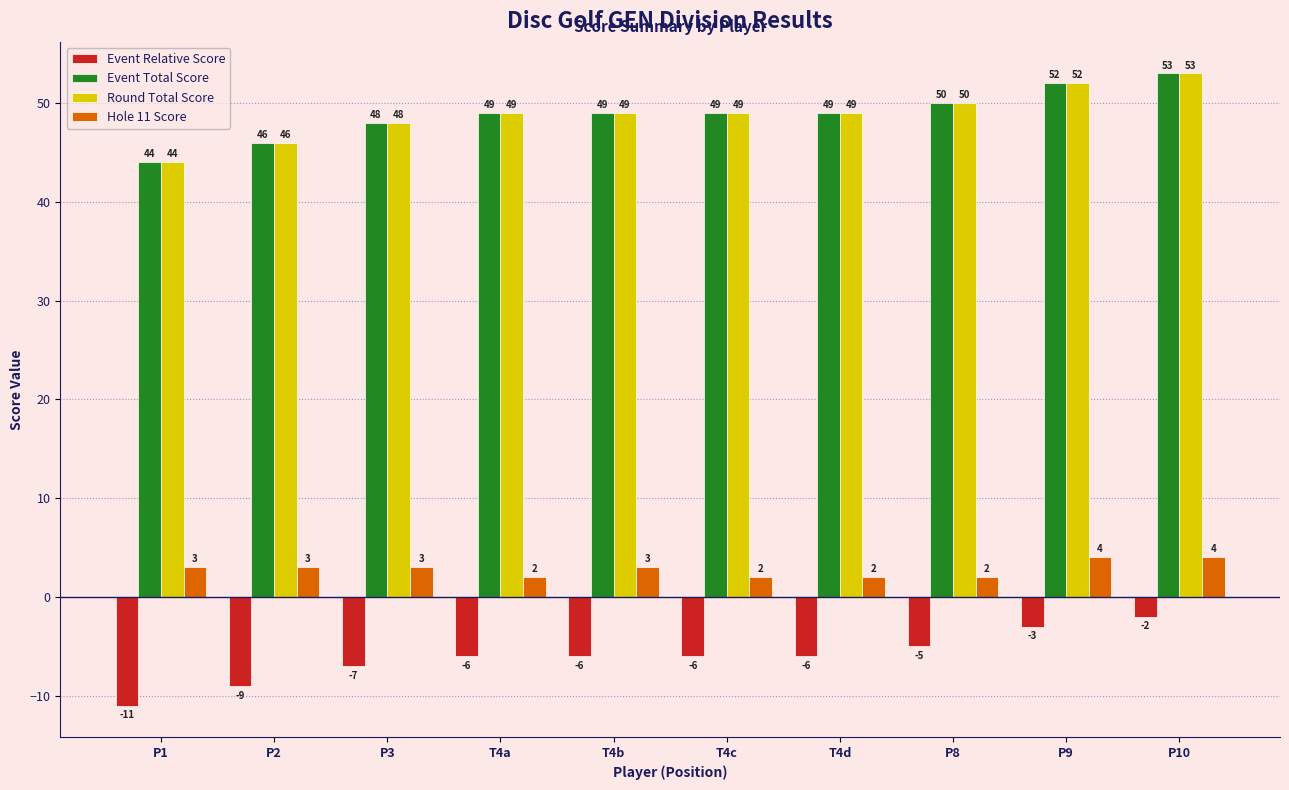

At how many categories does at least one series exceed 14?

10